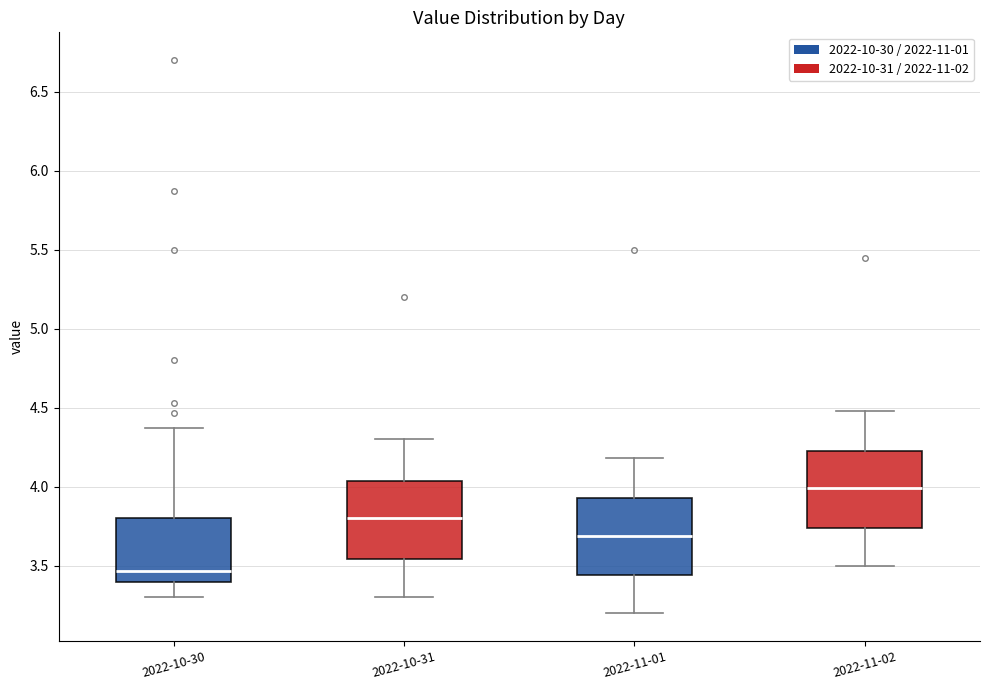

Which box's median line is the highest?

2022-11-02